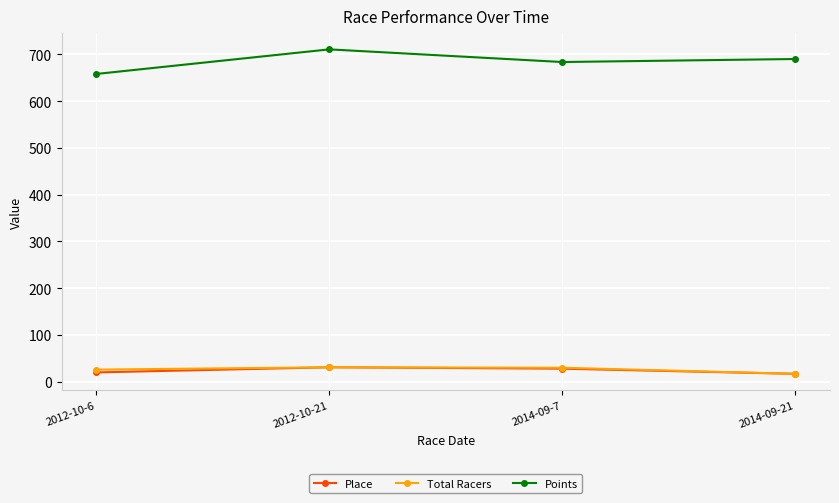

True or false: Total Racers and Points intersect in this chart.

False